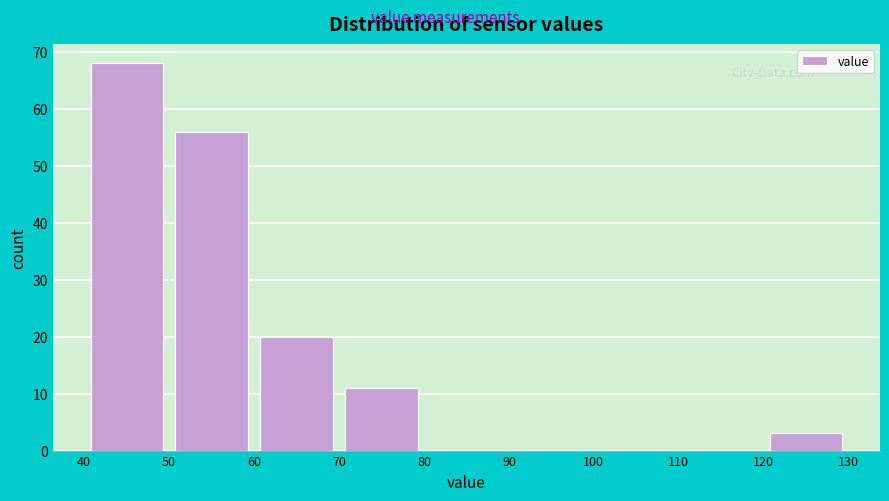

How tall is the bar that spans 40 to 50 on the x-axis? The values are not printed on the chart, so give them approximately, as read against the axis.

68